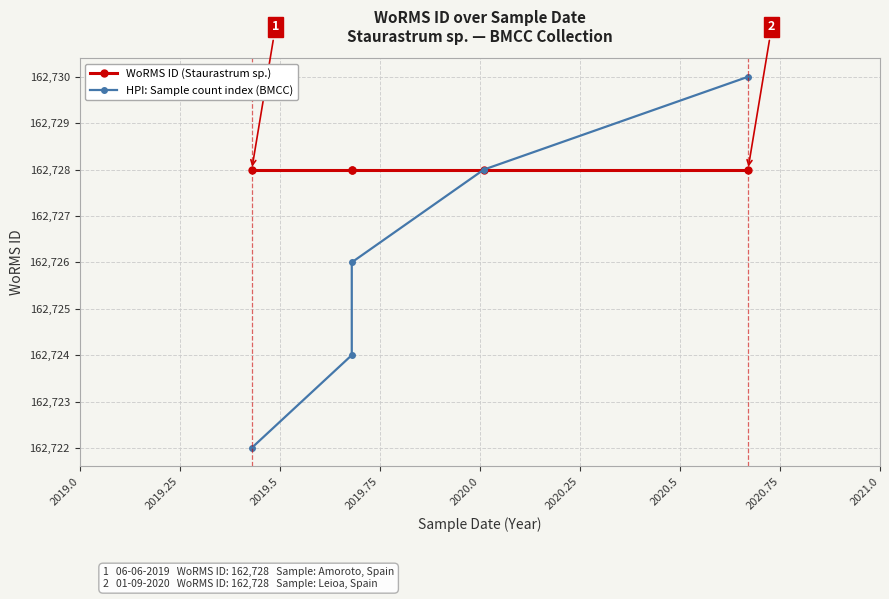

True or false: WoRMS ID (Staurastrum sp.) has a value of 162728 at 2019.75.

True